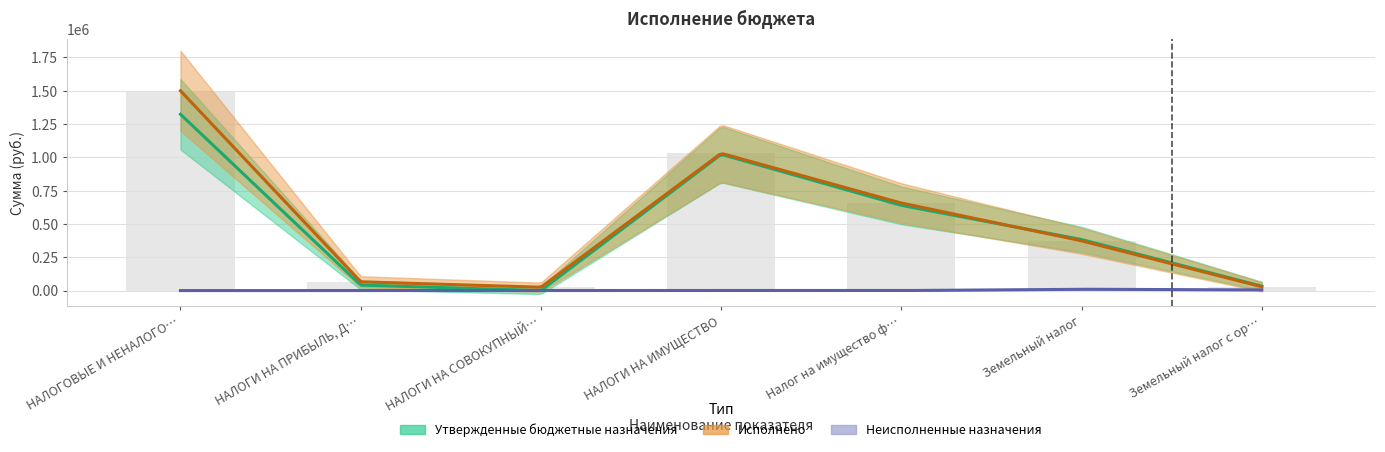

Reading left to right, transcribe all the data shown in this chart.

Утвержденные бюджетные назначения: НАЛОГОВЫЕ И НЕНАЛОГОВЫЕ ДОХОДЫ=1322908.8	НАЛОГИ НА ПРИБЫЛЬ, ДОХОДЫ=41000.0	НАЛОГИ НА СОВОКУПНЫЙ ДОХОД=0.0	НАЛОГИ НА ИМУЩЕСТВО=1022000.0	Налог на имущество физических лиц=639000.0	Земельный налог=383000.0	Земельный налог с организаций=33000.0
Исполнено: НАЛОГОВЫЕ И НЕНАЛОГОВЫЕ ДОХОДЫ=1499327.8	НАЛОГИ НА ПРИБЫЛЬ, ДОХОДЫ=65689.9	НАЛОГИ НА СОВОКУПНЫЙ ДОХОД=25056.6	НАЛОГИ НА ИМУЩЕСТВО=1029907.7	Налог на имущество физических лиц=656824.8	Земельный налог=373082.9	Земельный налог с организаций=28286.2
Неисполненные назначения: НАЛОГОВЫЕ И НЕНАЛОГОВЫЕ ДОХОДЫ=0.0	НАЛОГИ НА ПРИБЫЛЬ, ДОХОДЫ=0.0	НАЛОГИ НА СОВОКУПНЫЙ ДОХОД=0.0	НАЛОГИ НА ИМУЩЕСТВО=0.0	Налог на имущество физических лиц=0.0	Земельный налог=9917.1	Земельный налог с организаций=4713.8